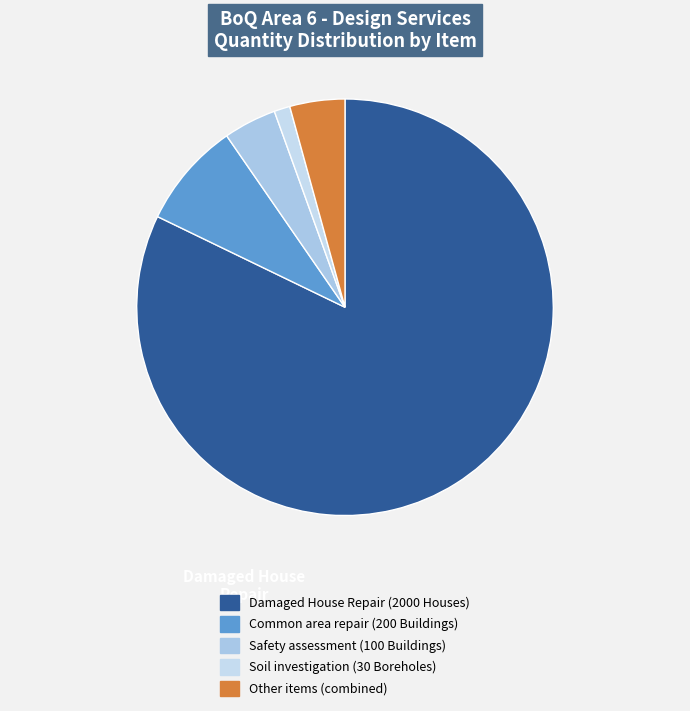

How many slices are in this pie chart?

5